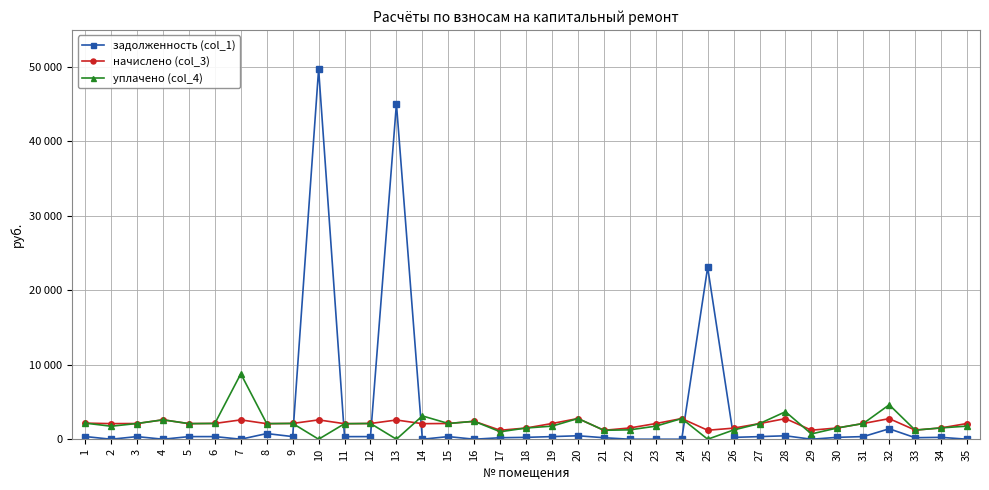

Which series has the largest range (max minus min)?

задолженность (col_1)